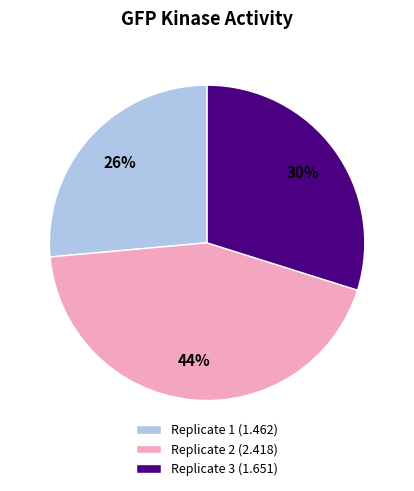

Combined, do Replicate 1 and Replicate 2 account for over 50%?

Yes